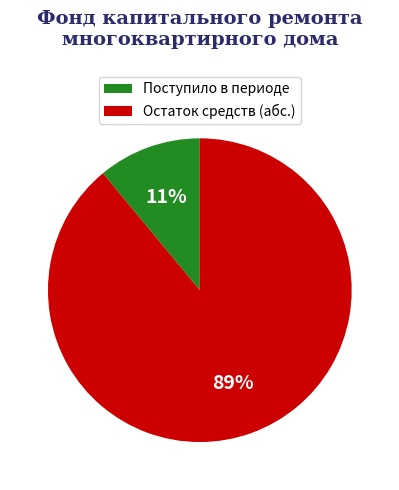

Which has a higher value, Остаток средств (абс.) or Поступило в периоде?

Остаток средств (абс.)